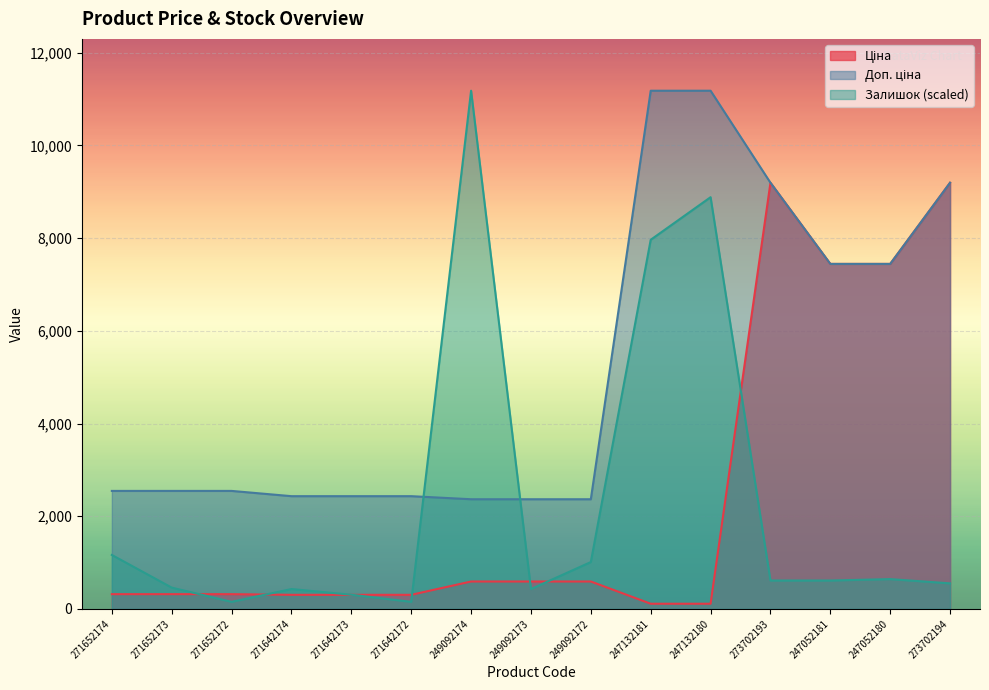

Does the chart display data point markers on the line(s)?

No